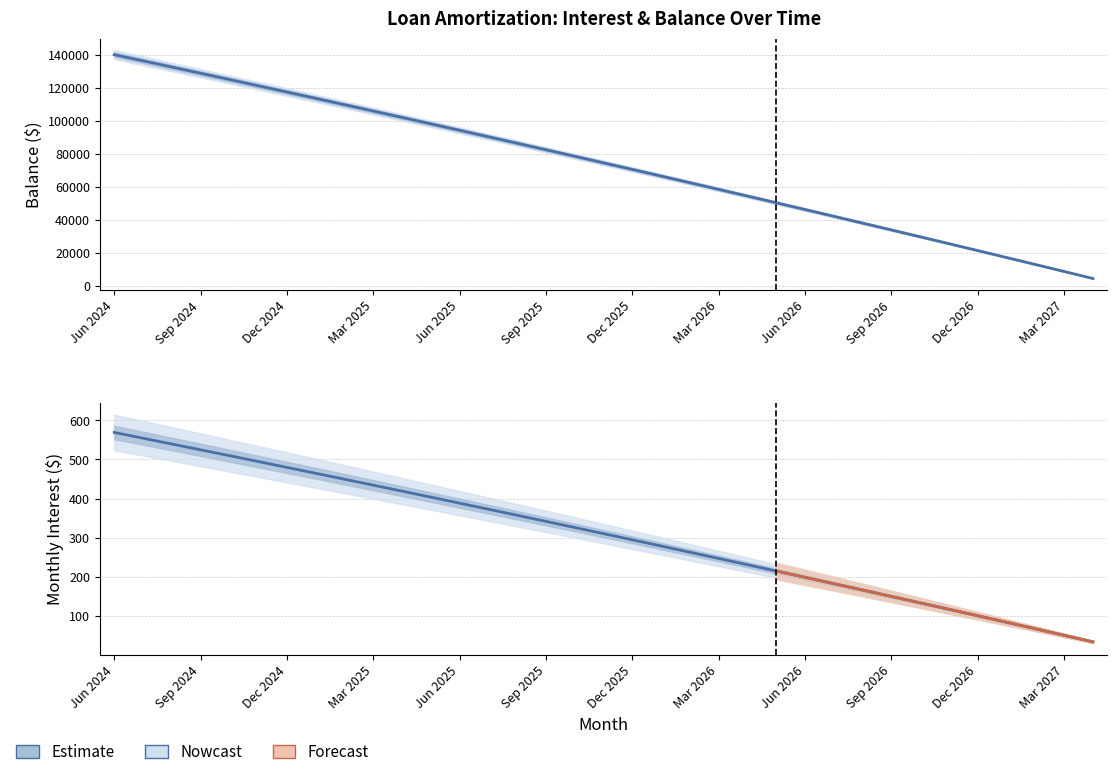

Rank the series by their average value, from highest to lowest.

Balance, Interest